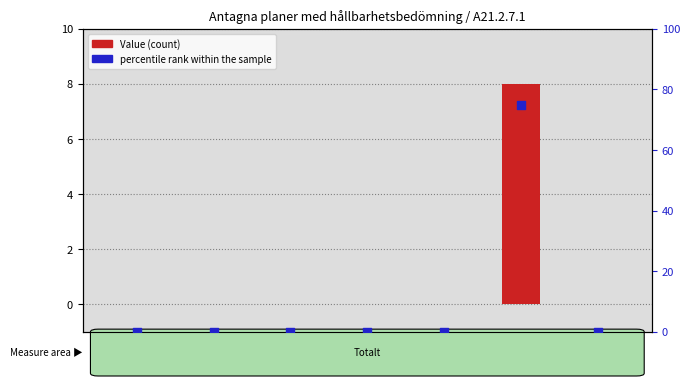

Which series has the widest spread of Y values?

percentile rank within the sample